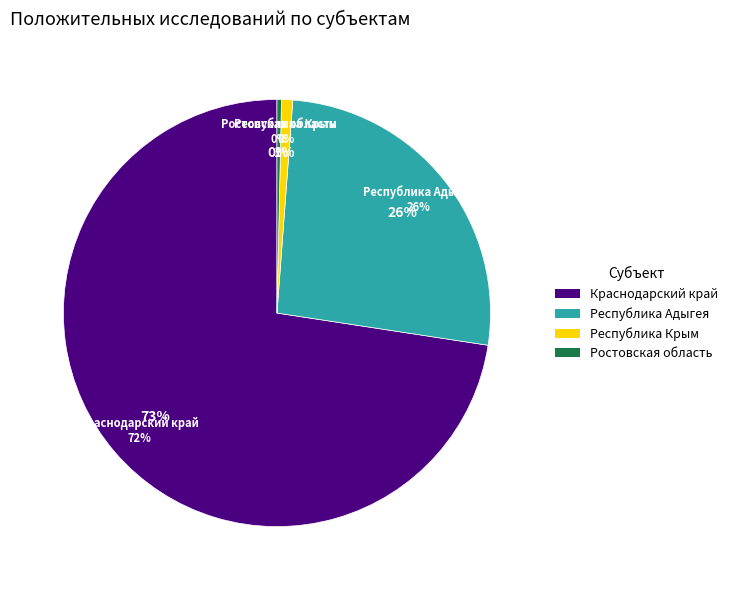

Do Республика Крым and Краснодарский край together represent more than half of the pie?

Yes